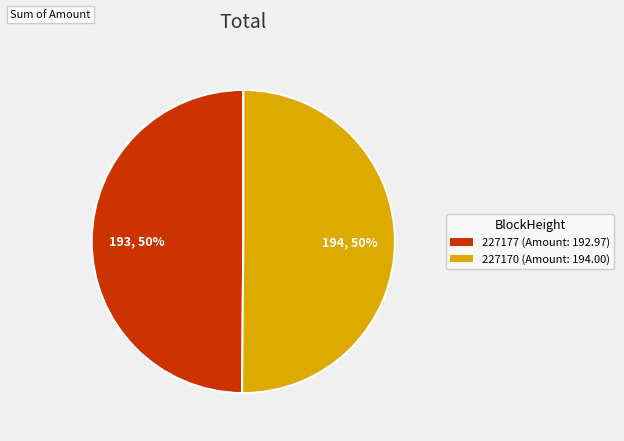

To the nearest percent, what is the average slice percentage?

50%